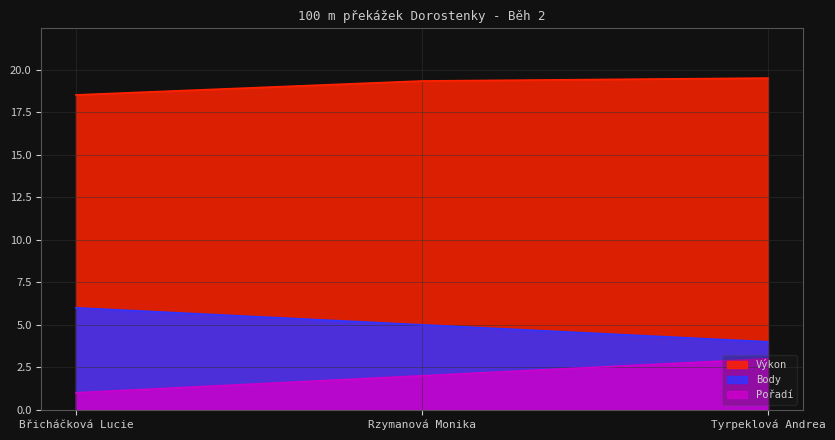

Which series has the largest total across all categories?

Výkon